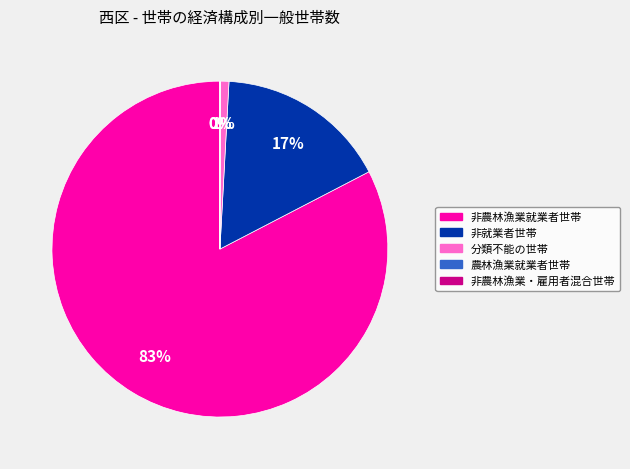

To the nearest percent, what portion does 非就業者世帯 represent?

17%